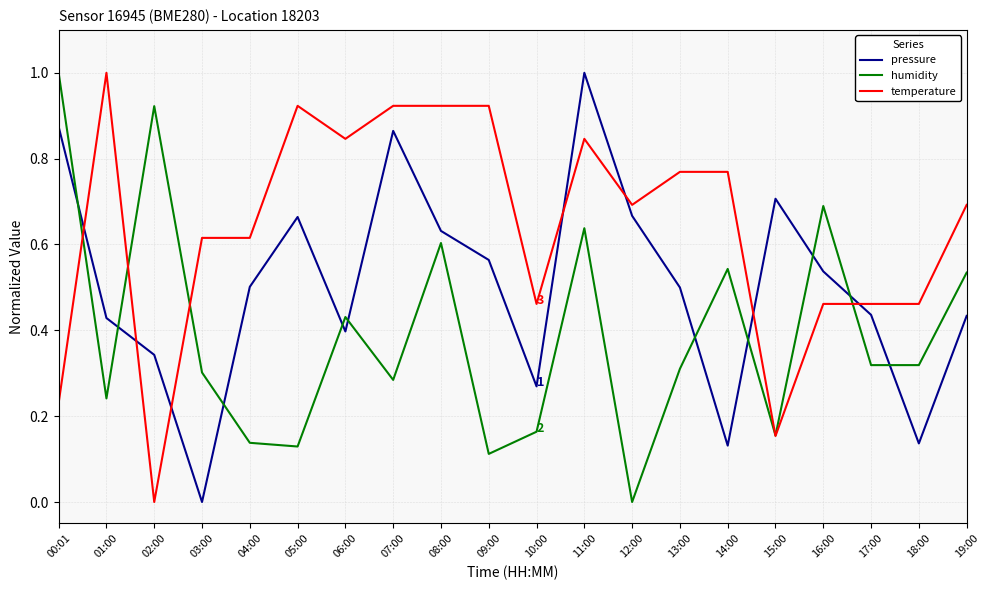

Which category has the lowest value in the humidity series?

12:00